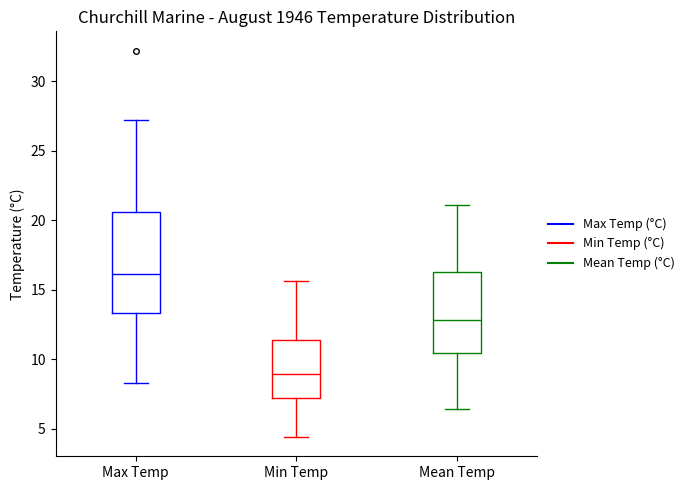

Where does the median line of the box for Min Temp sit on the y-axis? The values are not printed on the chart, so give them approximately, as read against the axis.

9.0